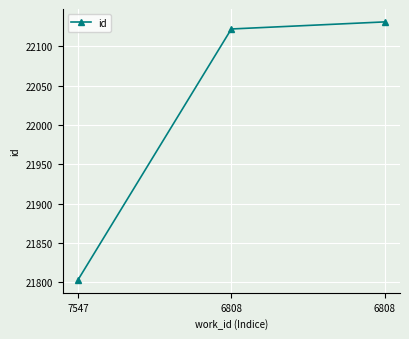

What is the sum of all values?

66056